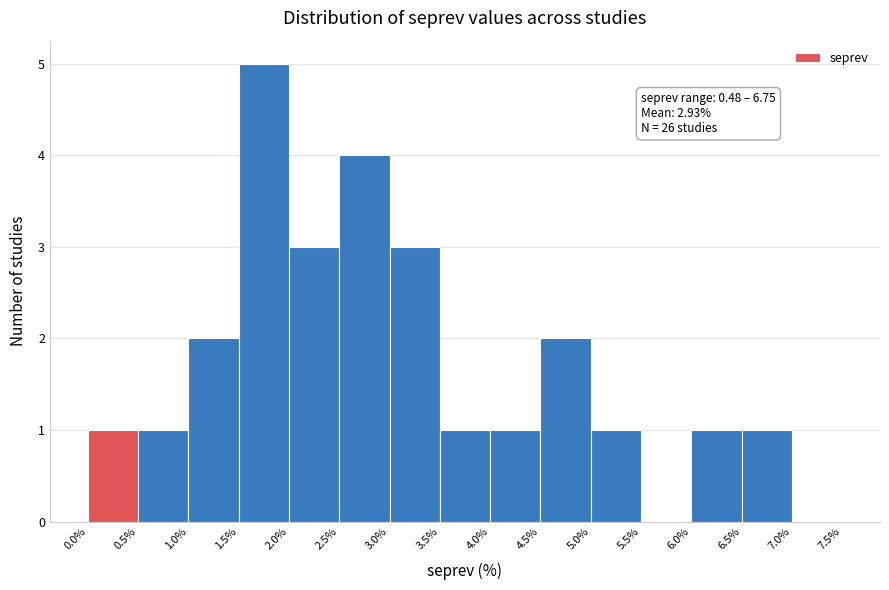

Which range on the x-axis has the tallest bar?

1.5% to 2.0%